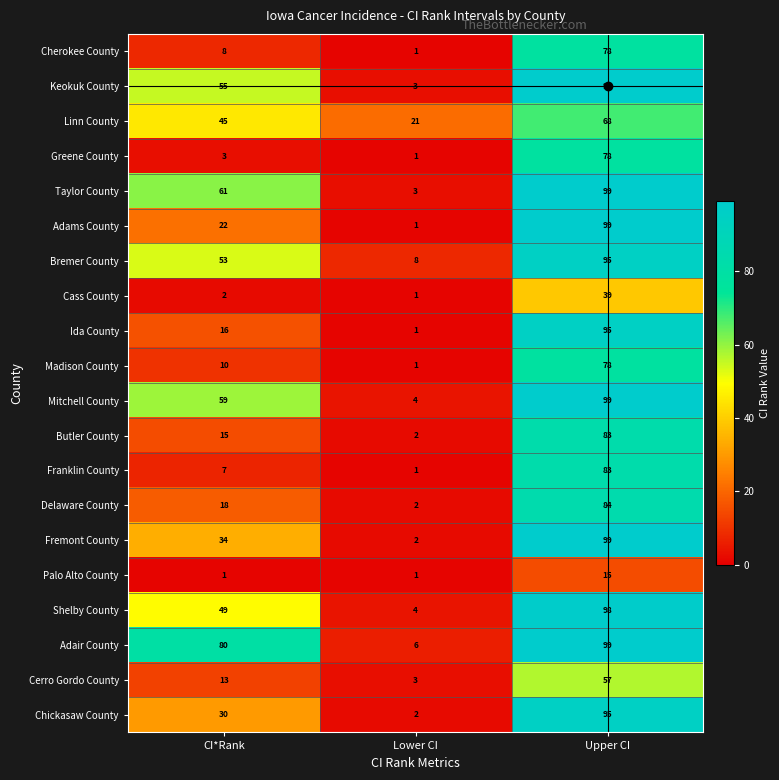

True or false: Chickasaw County has a value of 48 at CI*Rank.

False